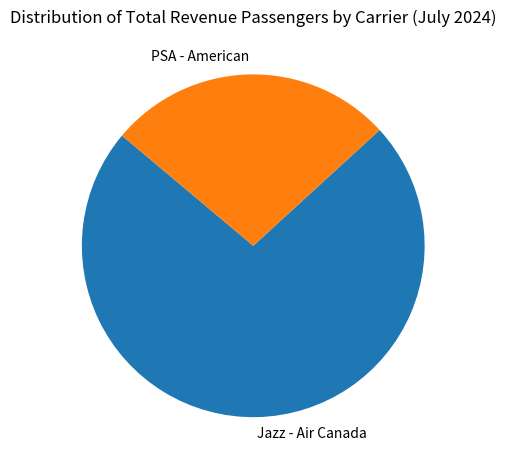

Which slice is the smallest?

PSA - American